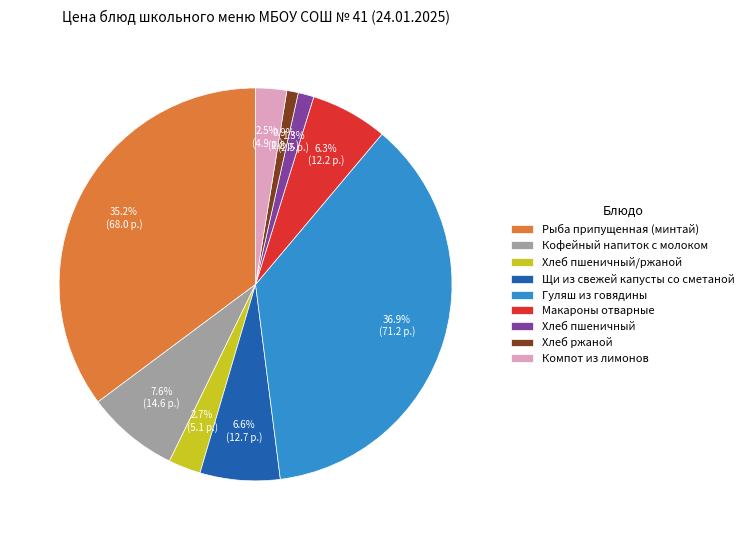

Which slice is the largest?

Гуляш из говядины